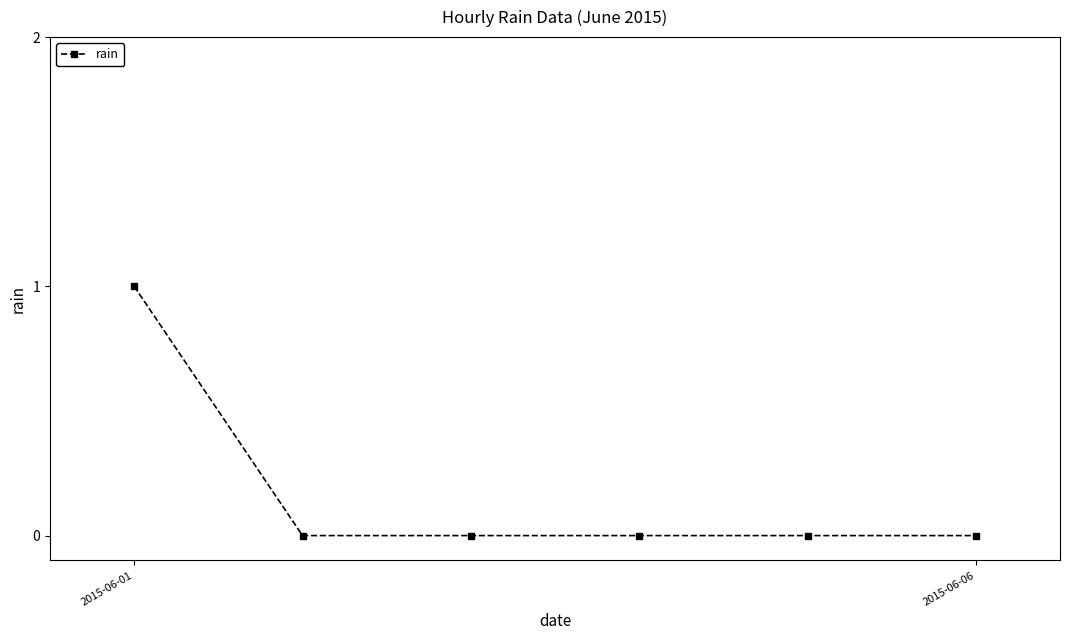

True or false: there are more than 2 points higher than both neighbors.

False